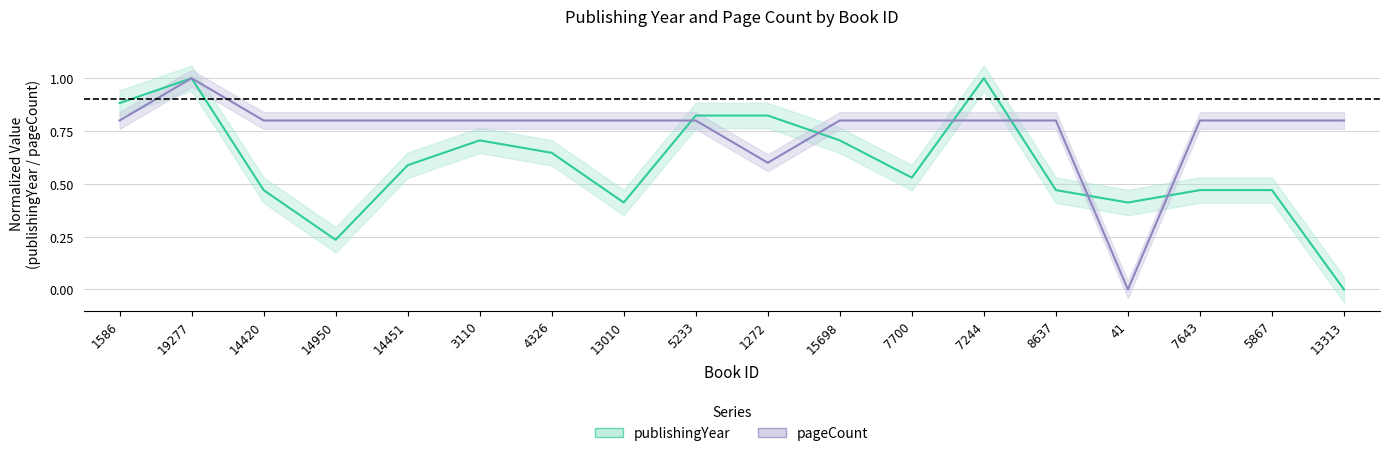

How many data points does each series have?

18